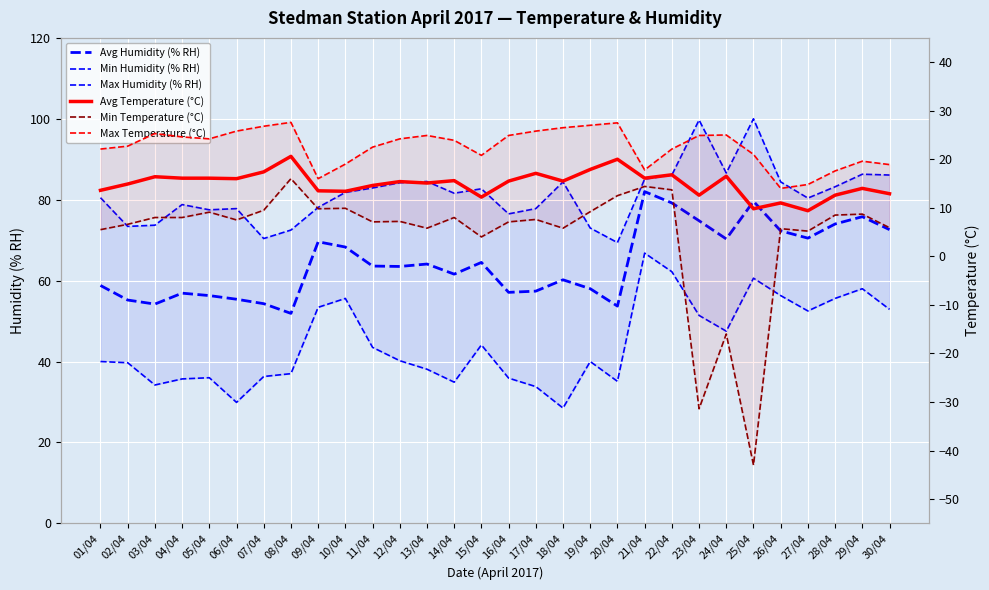

What is the approximate value of Avg Temperature (°C) at 27/04?

9.4